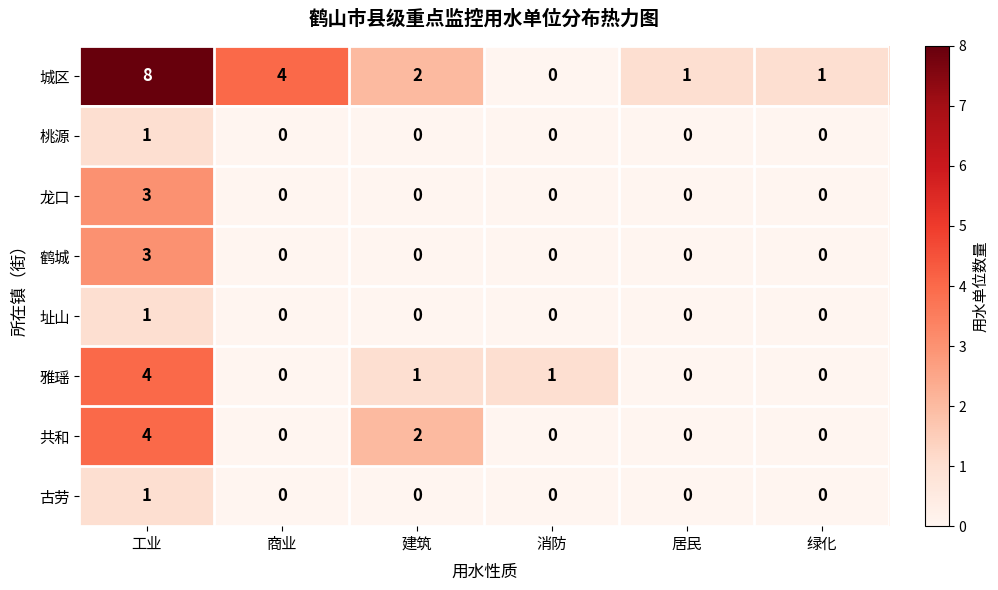

How many 址山 values are between 0 and 1?

6